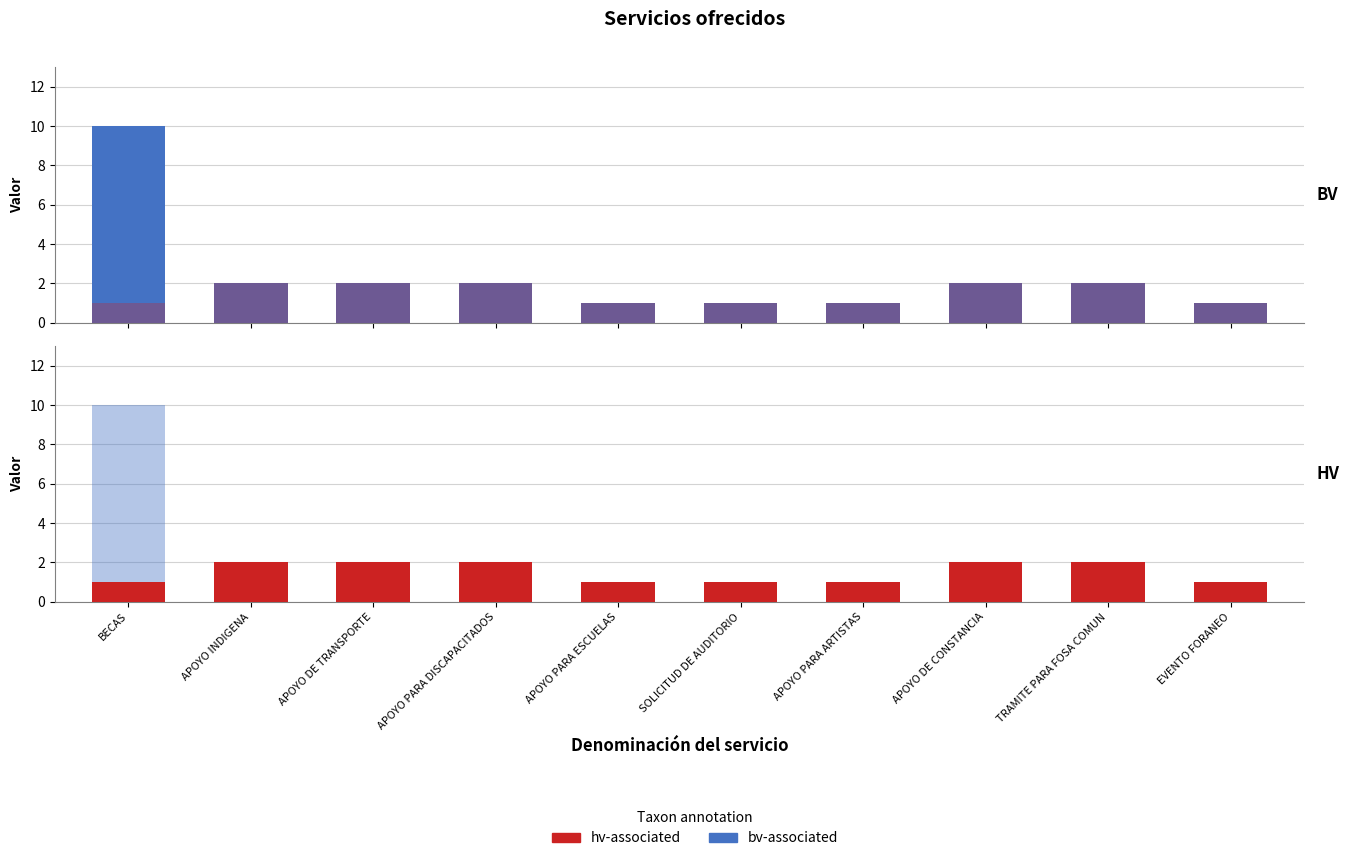

Which series has the largest range (max minus min)?

bv-associated